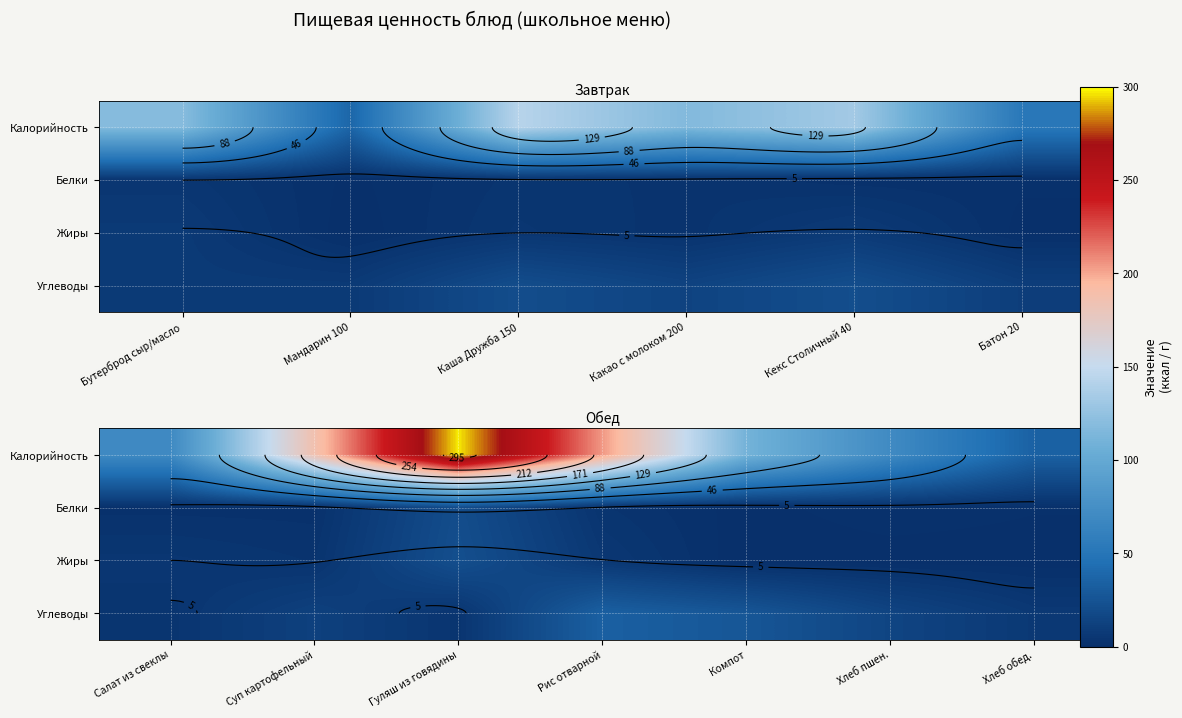

Count the number of categories in the chart.

7